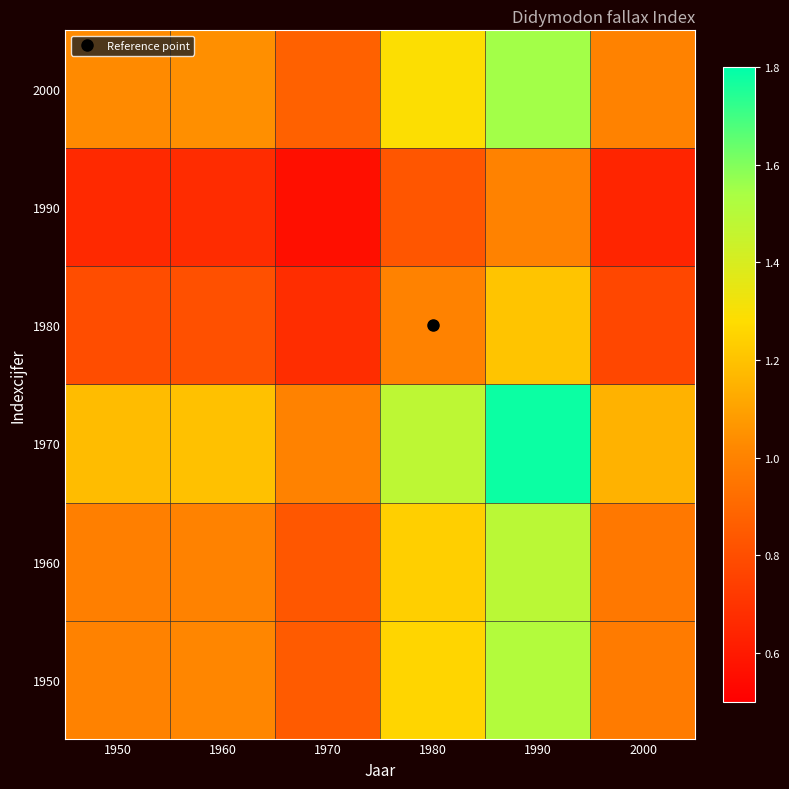

Which series changed the most between 1950 and 1980?

1970